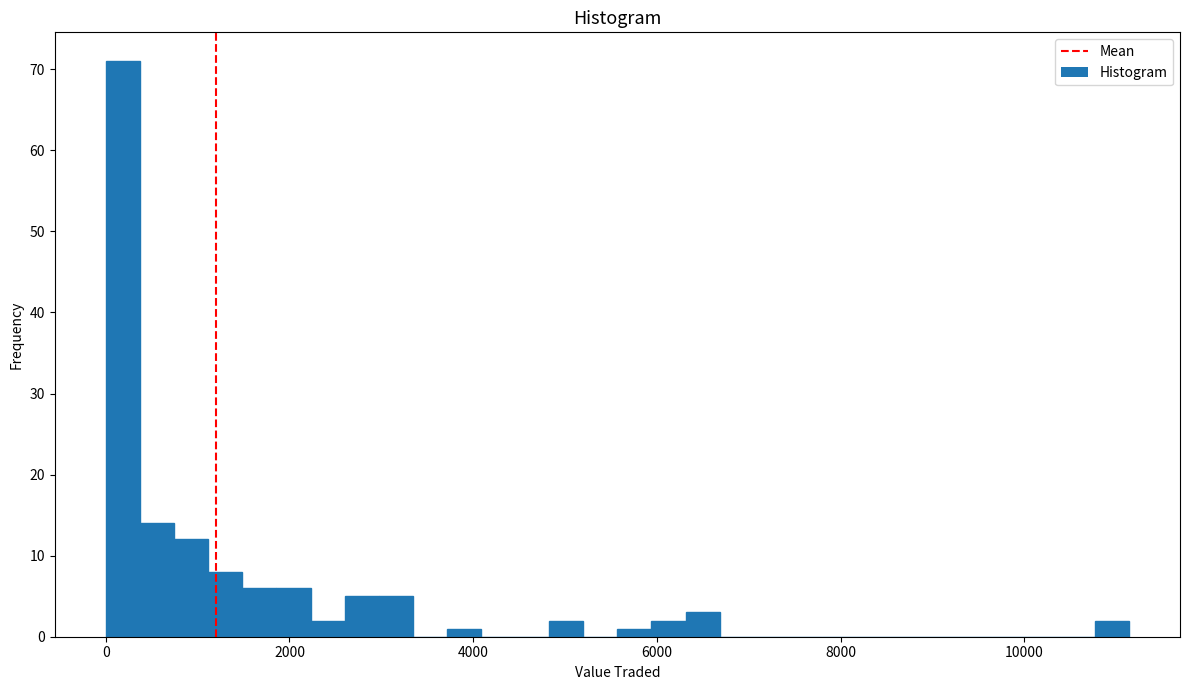

Read against the x-axis, roughly where is the centre of the tallest bar?

200